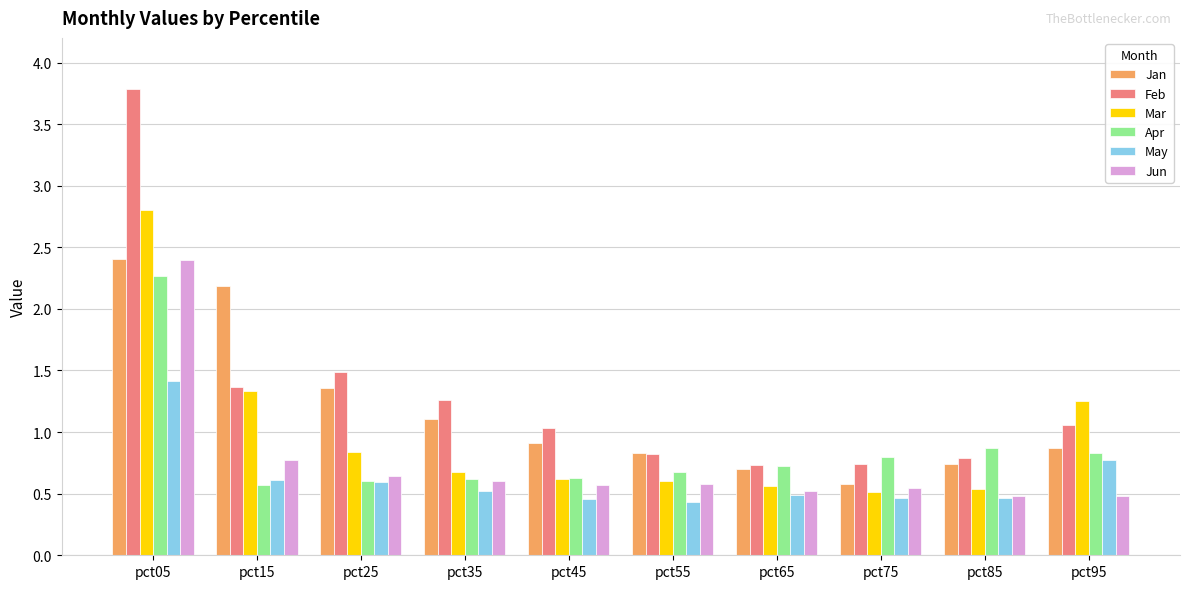

At which category does the chart reach its peak across all series?

pct05